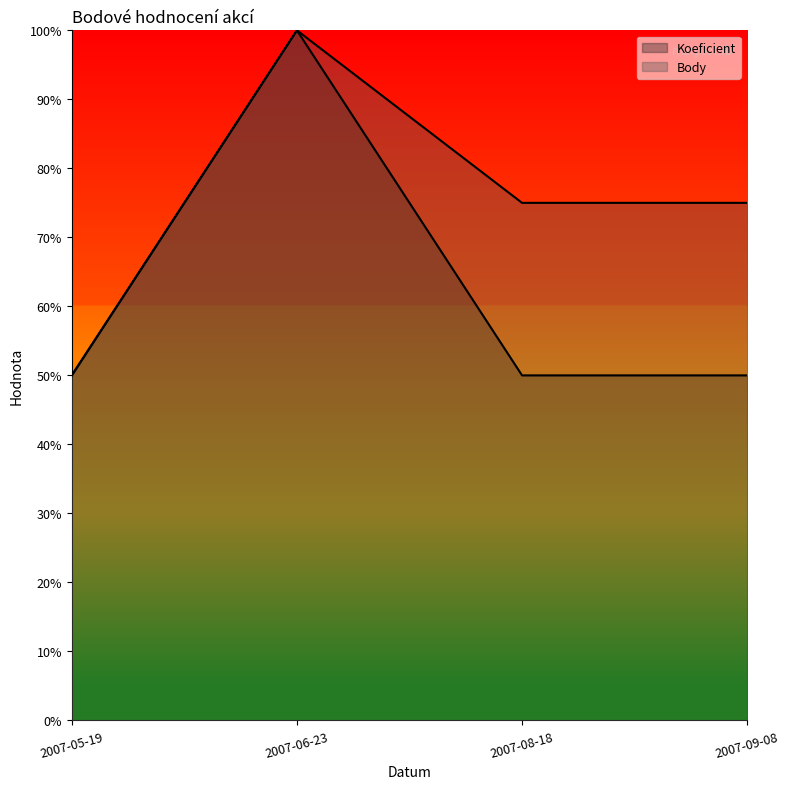

What is the greatest value displayed?

100